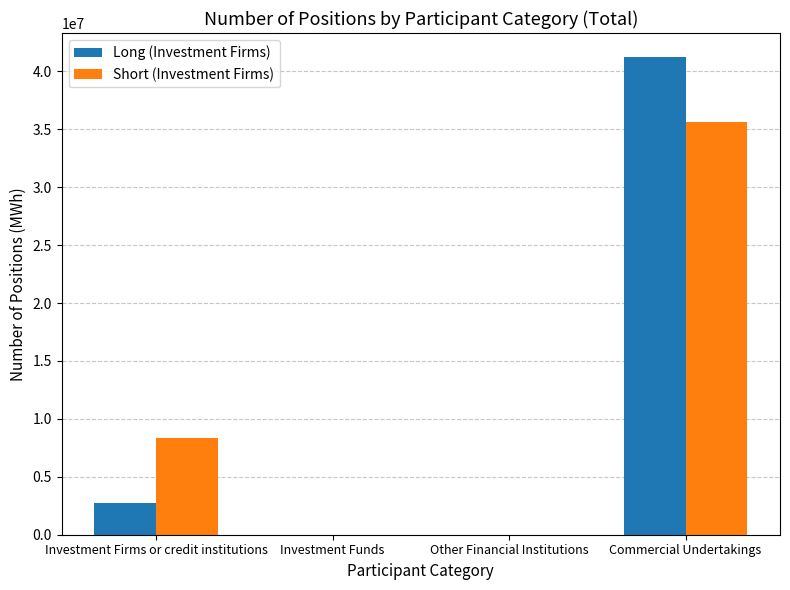

The value of Long (Investment Firms) at Investment Firms or credit institutions is 1332321. True or false?

False